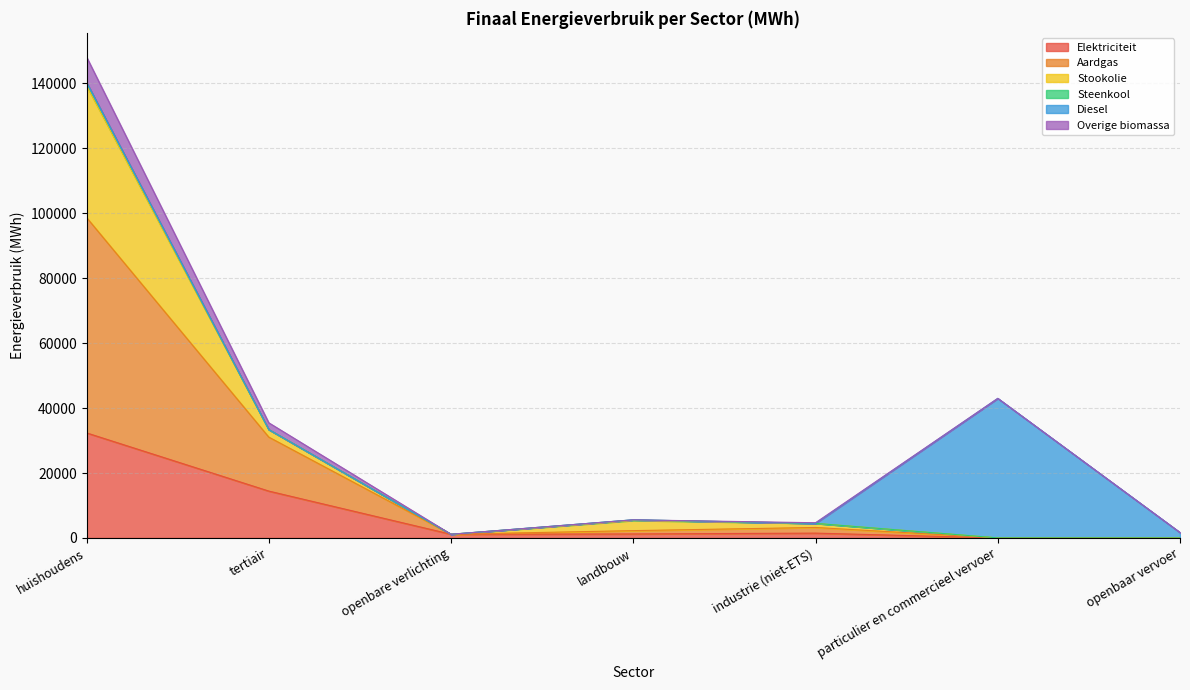

What is the smallest value displayed?

8.6